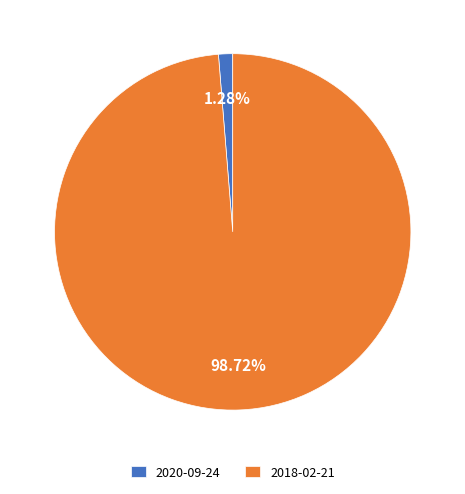

Between 2020-09-24 and 2018-02-21, which is larger?

2018-02-21